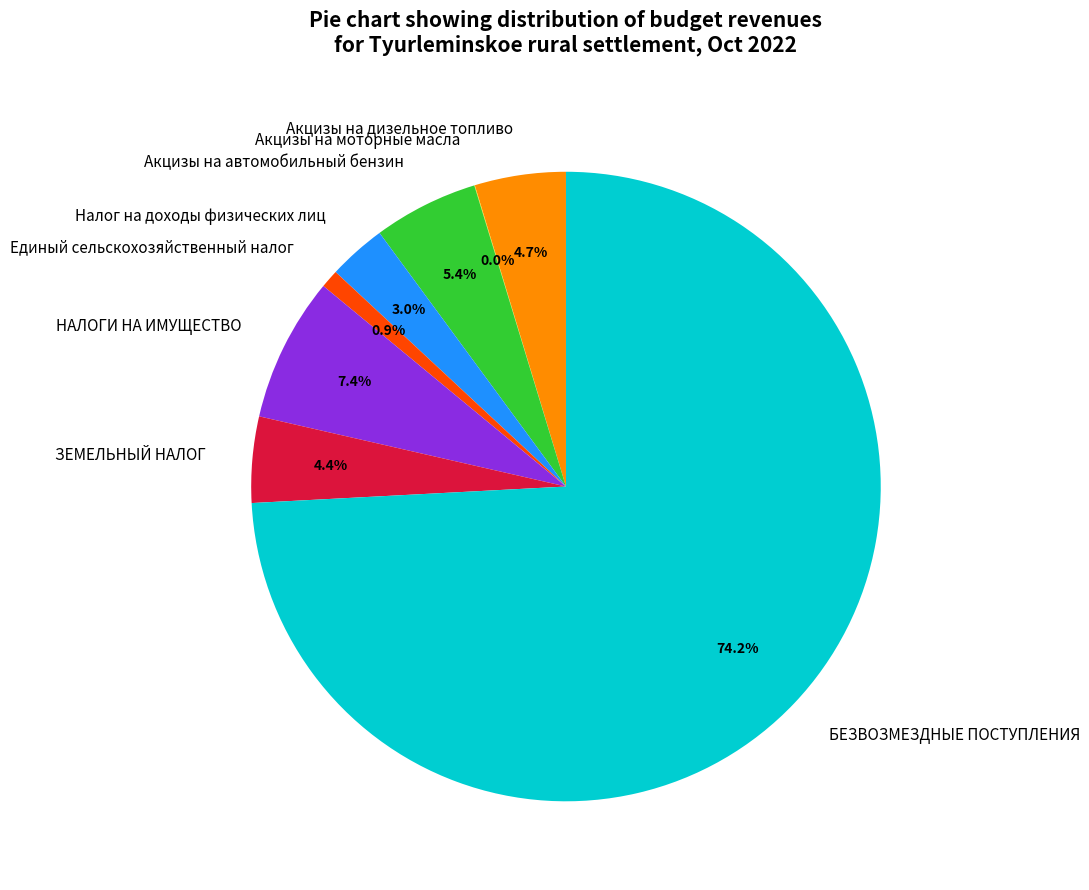

Between БЕЗВОЗМЕЗДНЫЕ ПОСТУПЛЕНИЯ and Акцизы на дизельное топливо, which is larger?

БЕЗВОЗМЕЗДНЫЕ ПОСТУПЛЕНИЯ